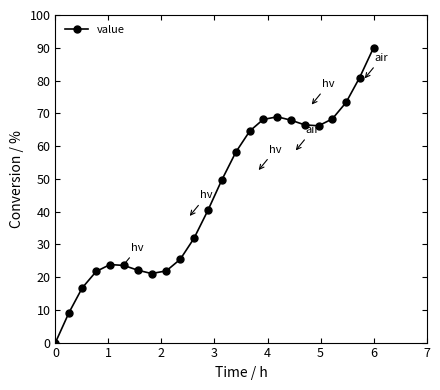

What is the greatest value displayed?

90.0